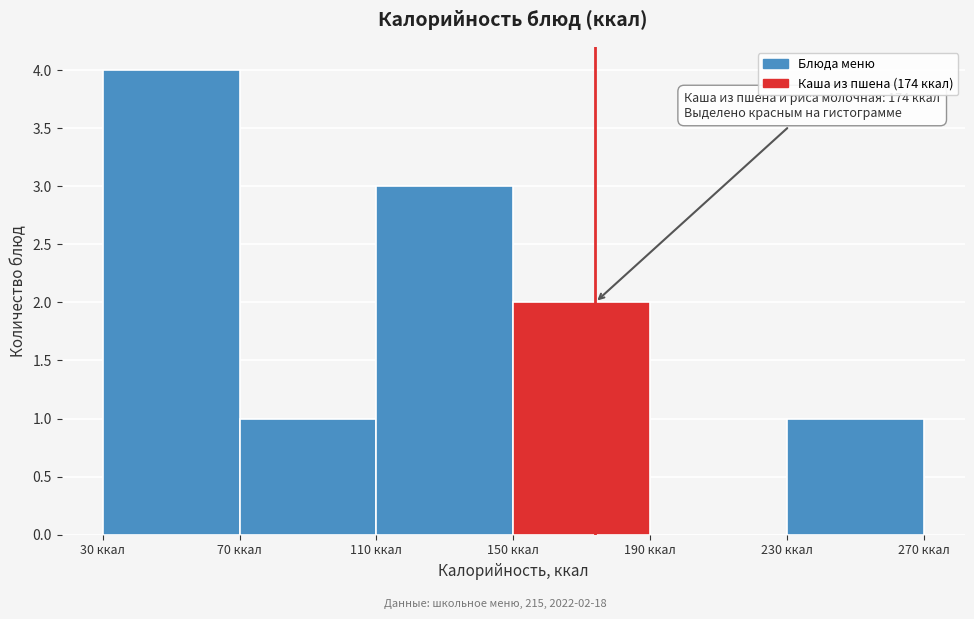

Which range on the x-axis has the tallest bar?

30 to 70